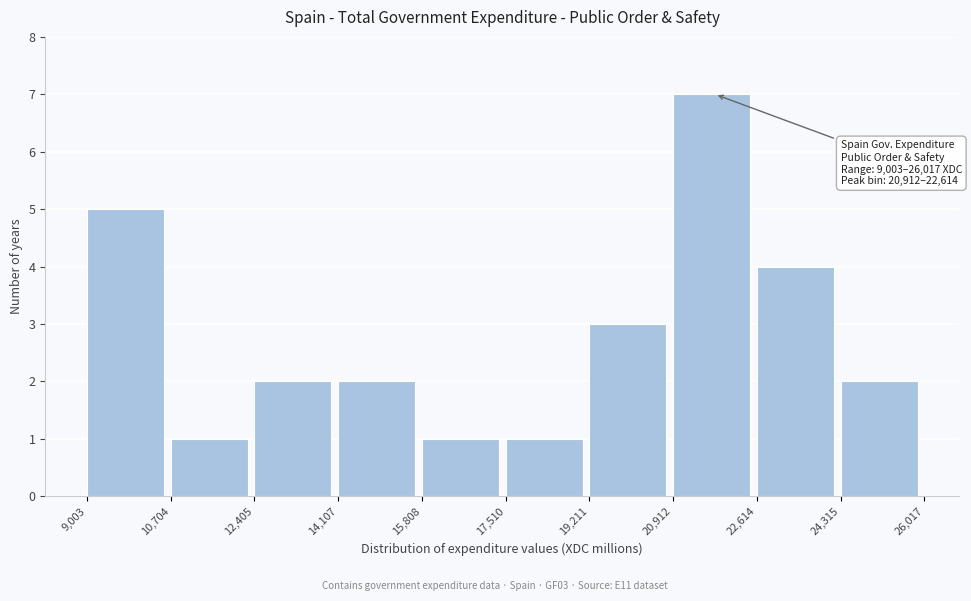

Which range on the x-axis has the tallest bar?

20,912 to 22,614